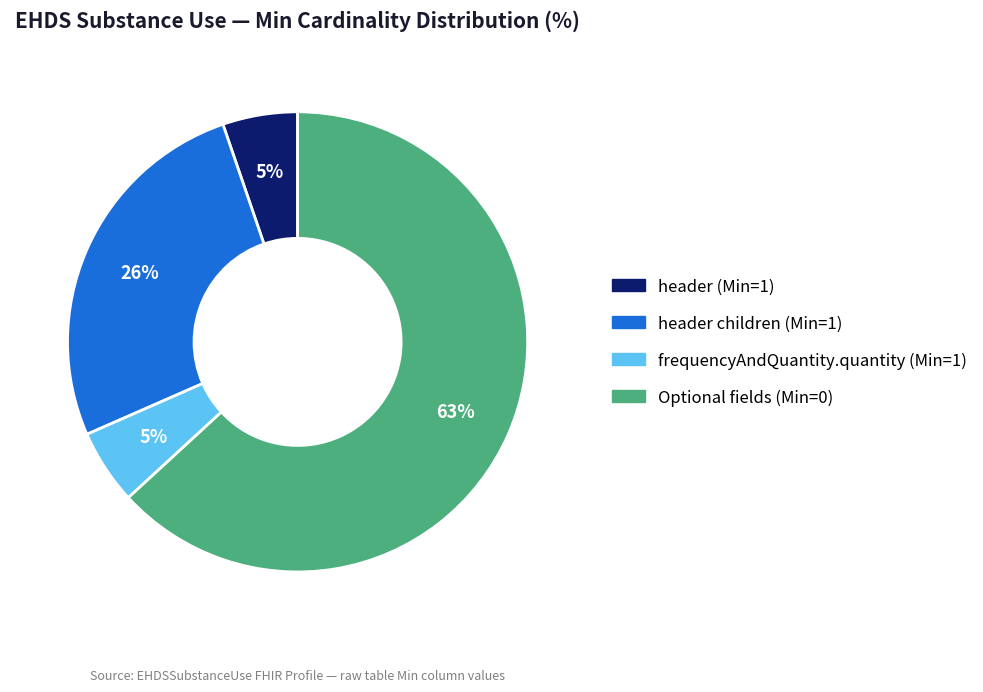

To the nearest percent, what is the average slice percentage?

25%